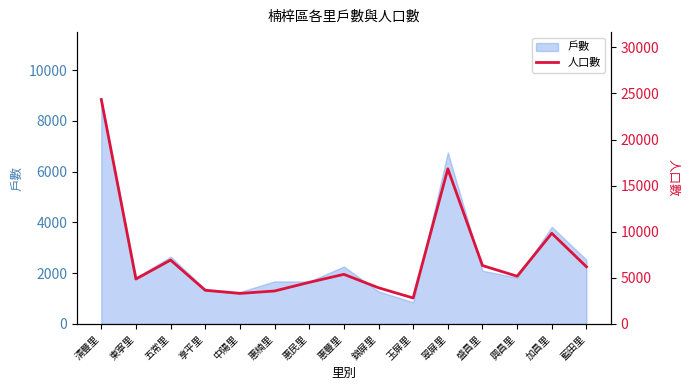

Approximately how many times larger is the value at 惠民里 compared to 東寧里?

0.9